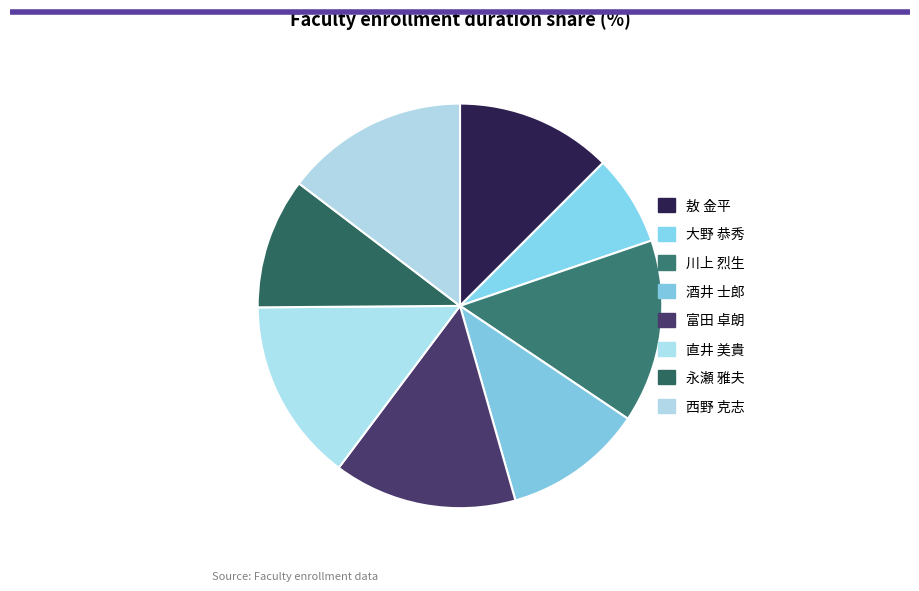

Is it true that 永瀬 雅夫 is 3% of the pie?

False